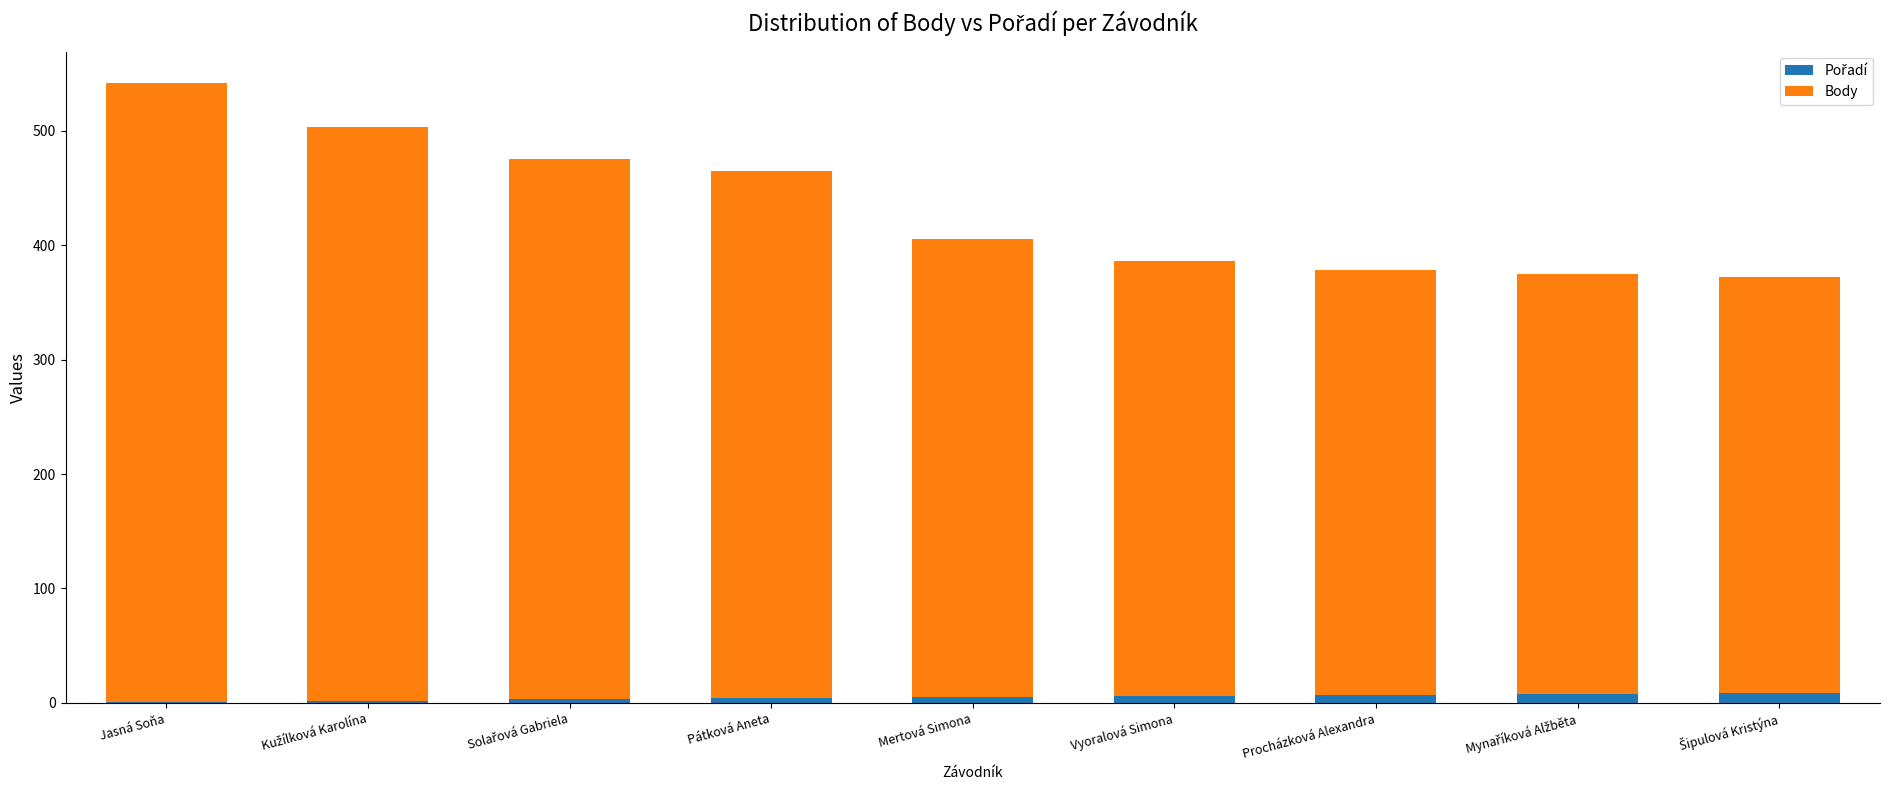

At which category is the sum across all series the highest?

Jasná Soňa